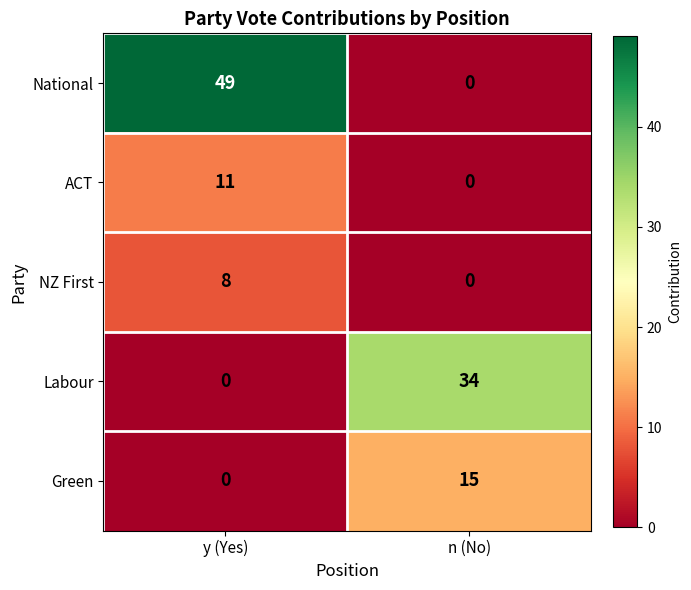

What is the sum of the ACT values at y (Yes) and n (No)?

11